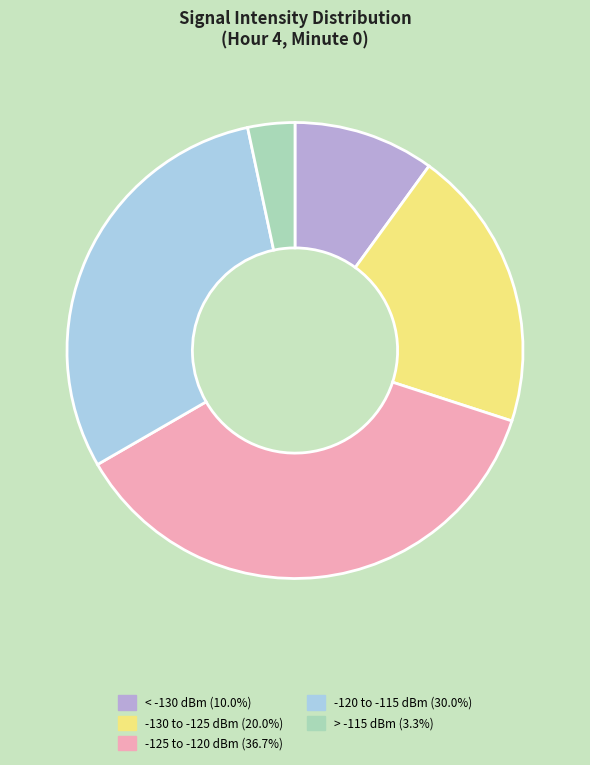

Does any single category account for the majority?

No